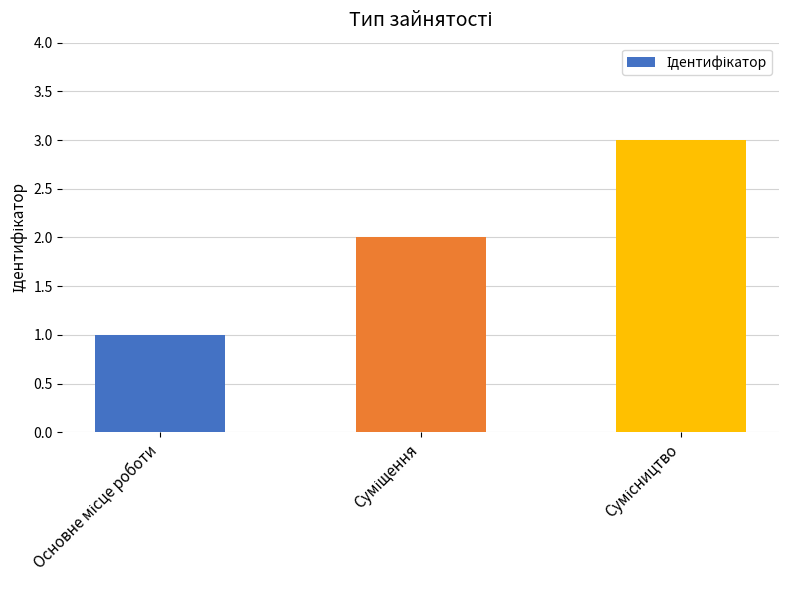

What is the greatest value displayed?

3